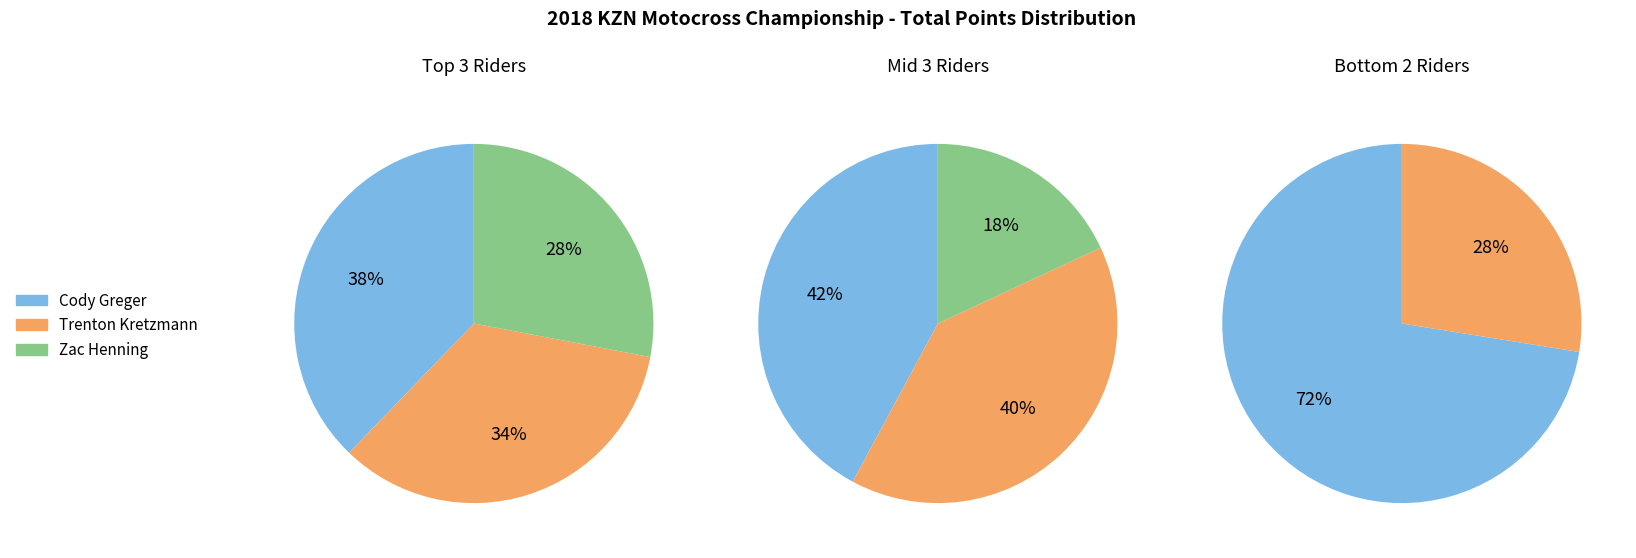

Does any single category account for the majority?

No